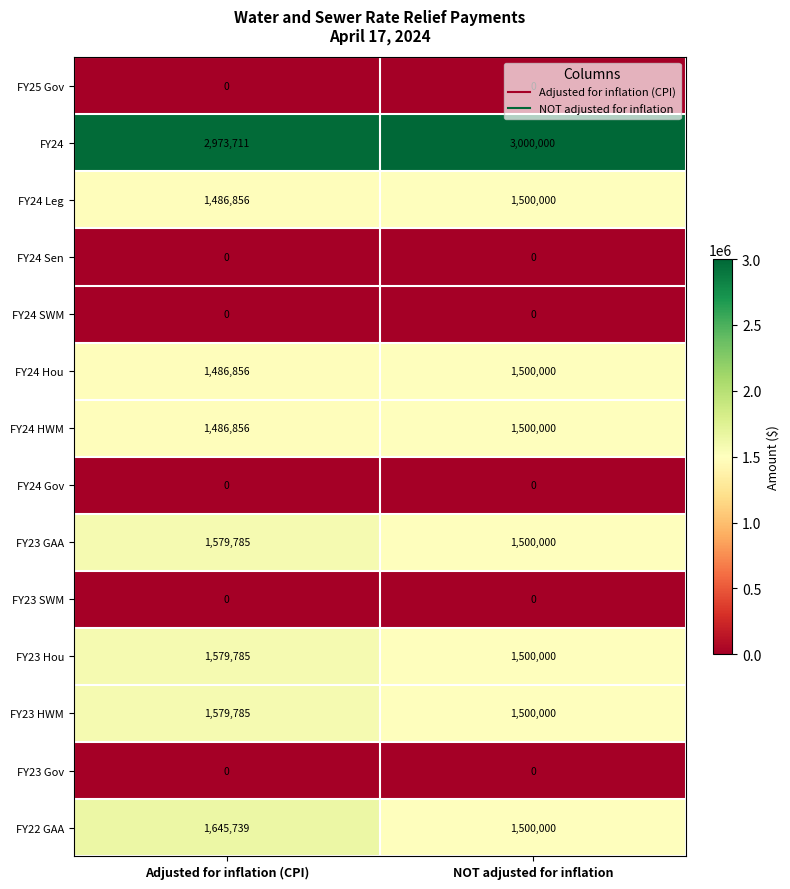

At which category does the chart reach its peak across all series?

NOT adjusted for inflation